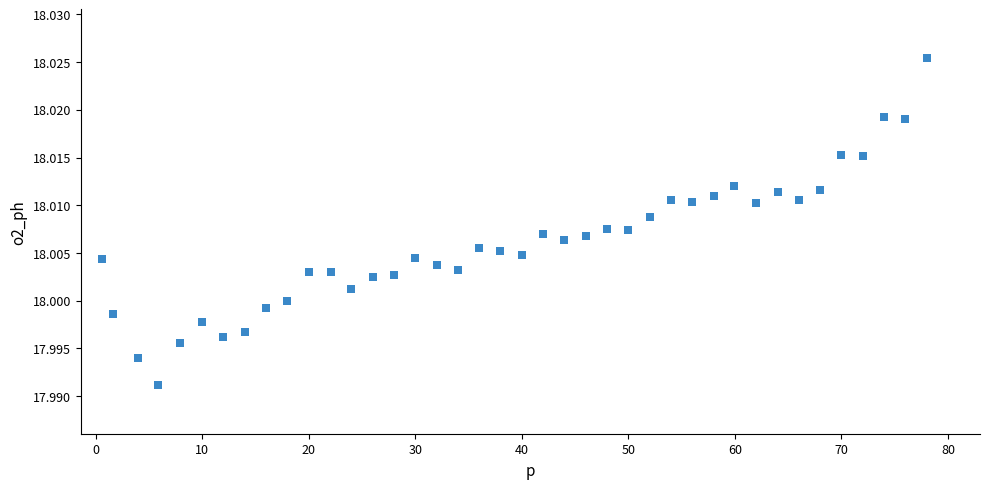

What is the range of X values (max minus min)?

77.4